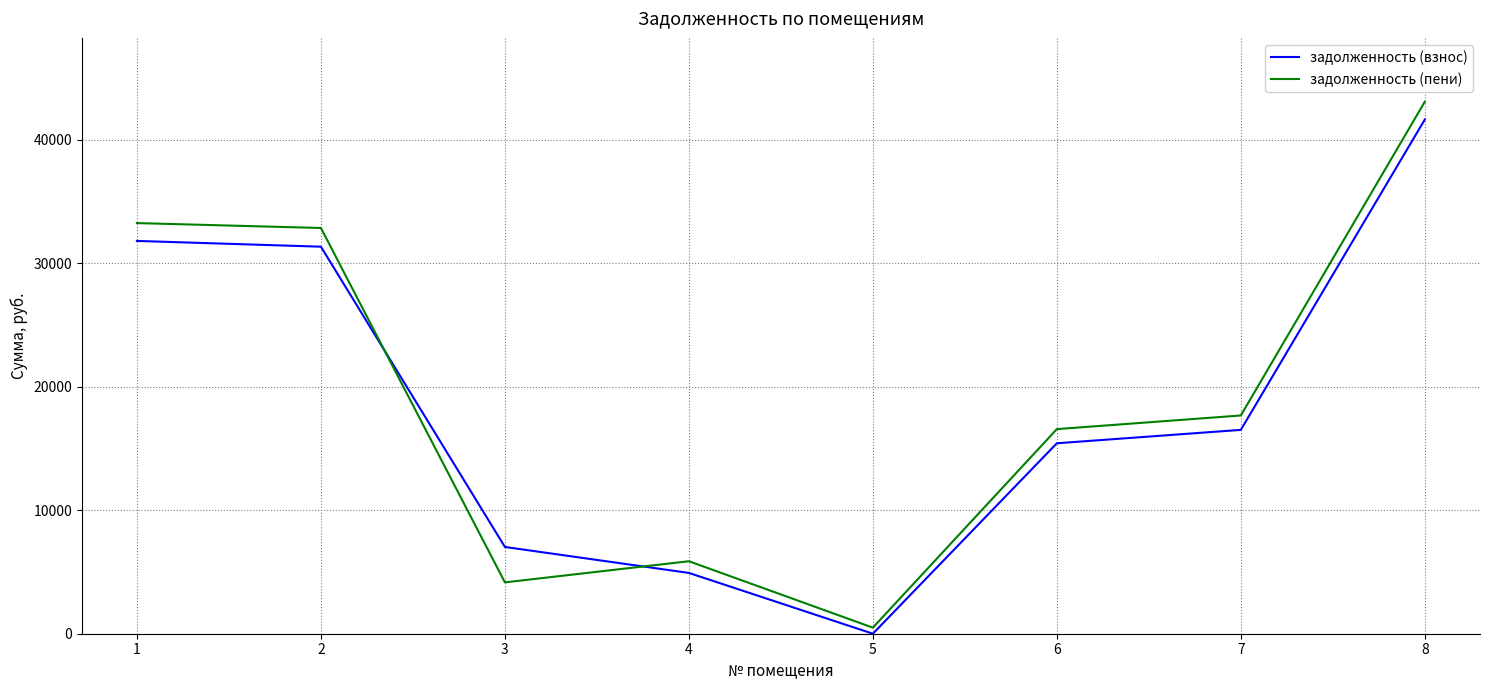

Which series changed the most between 3 and 8?

задолженность (пени)